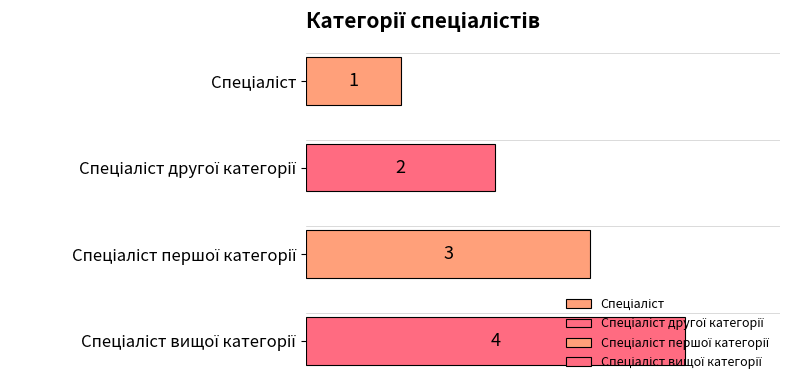

The chart shows a value of 2 at Спеціаліст другої категорії. True or false?

True